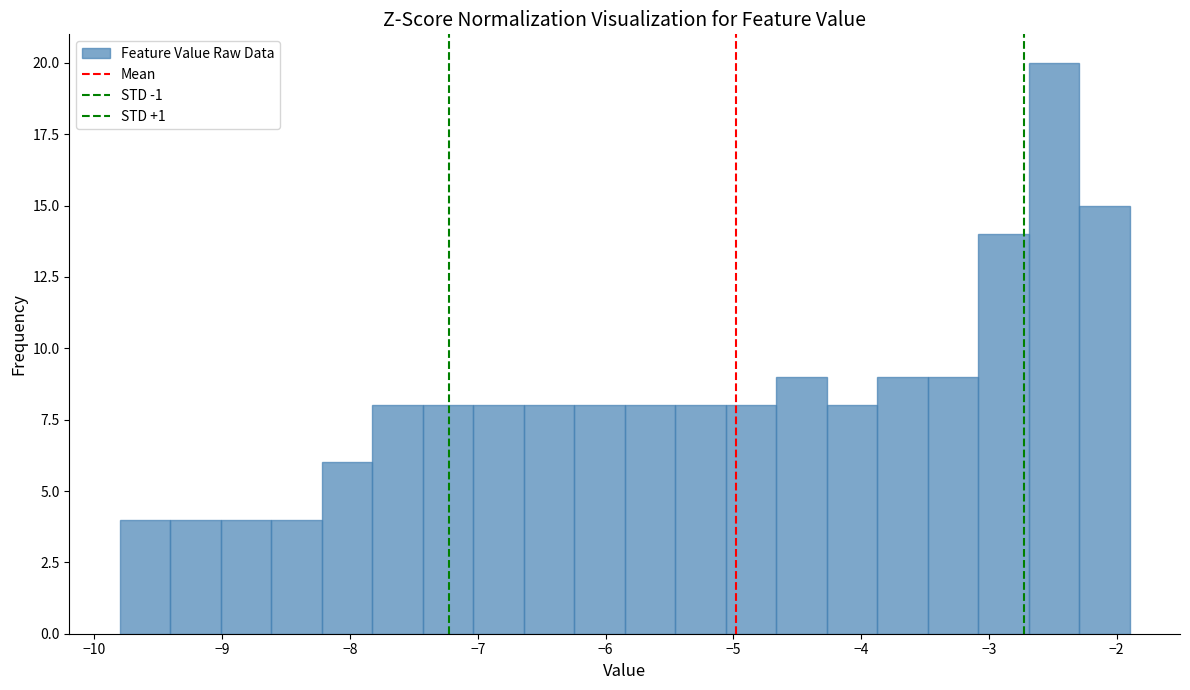

Read against the x-axis, roughly where is the centre of the tallest bar?

-2.5